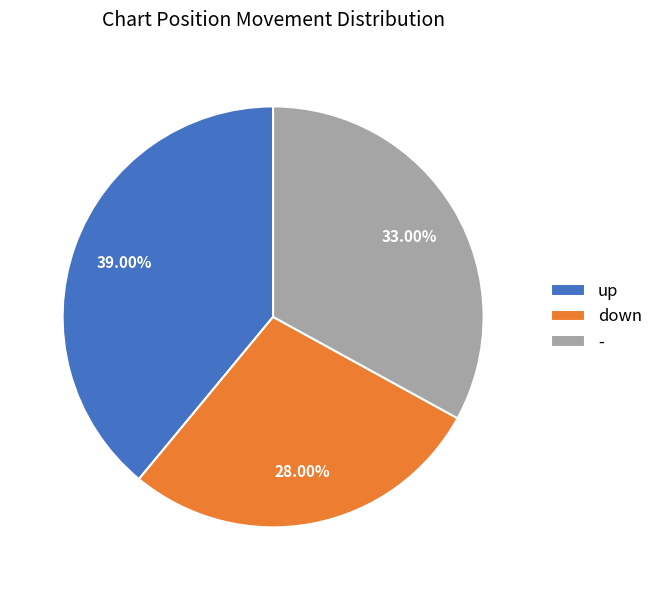

Is down the majority of the pie?

No